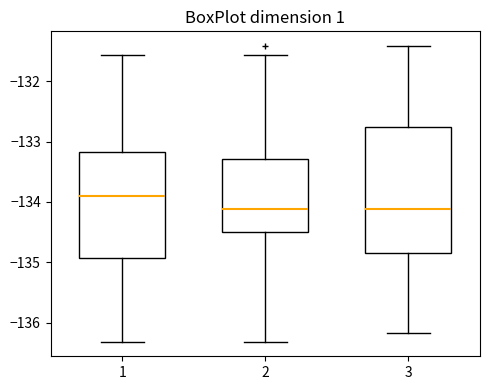

Which box has the highest median line?

1